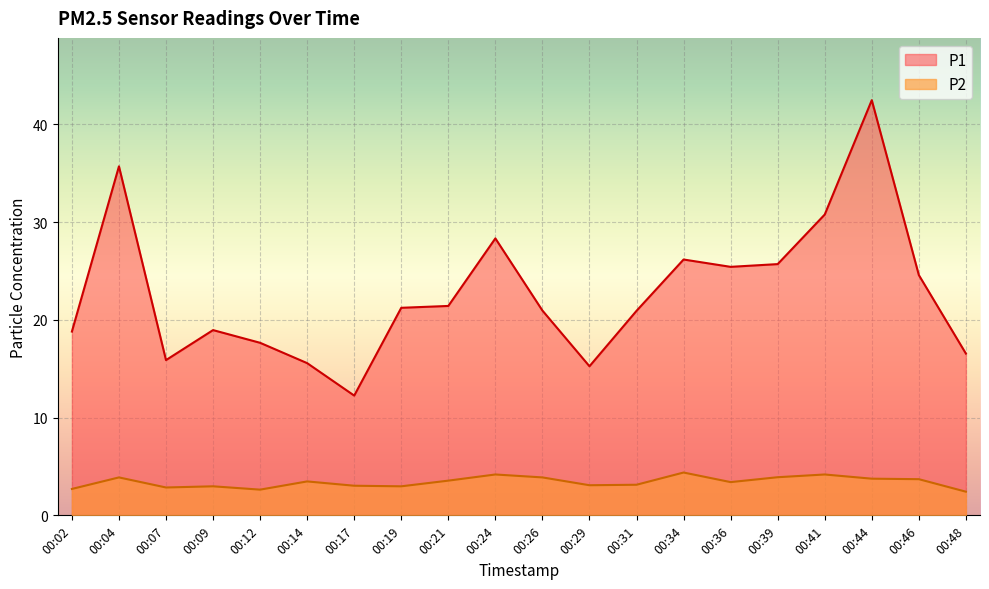

List the series in order of their overall mean, highest first.

P1, P2